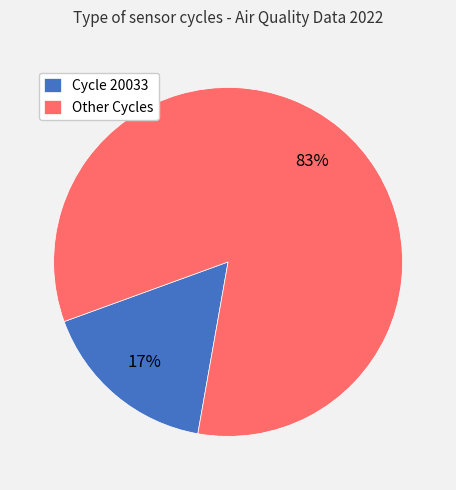

Which has a higher value, Other Cycles or Cycle 20033?

Other Cycles